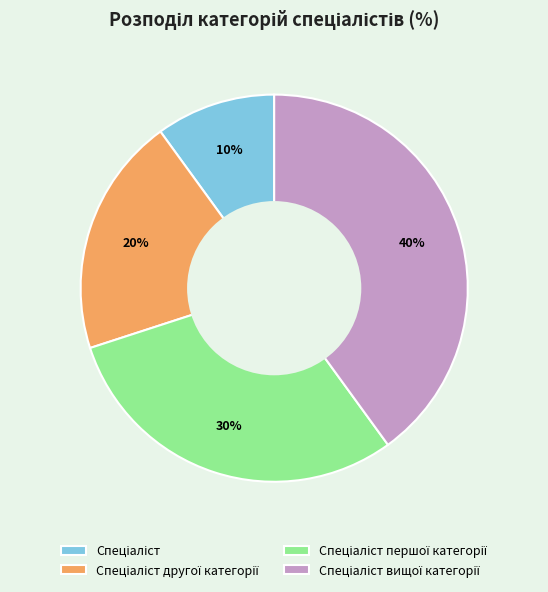

To the nearest percent, what is the average slice percentage?

25%